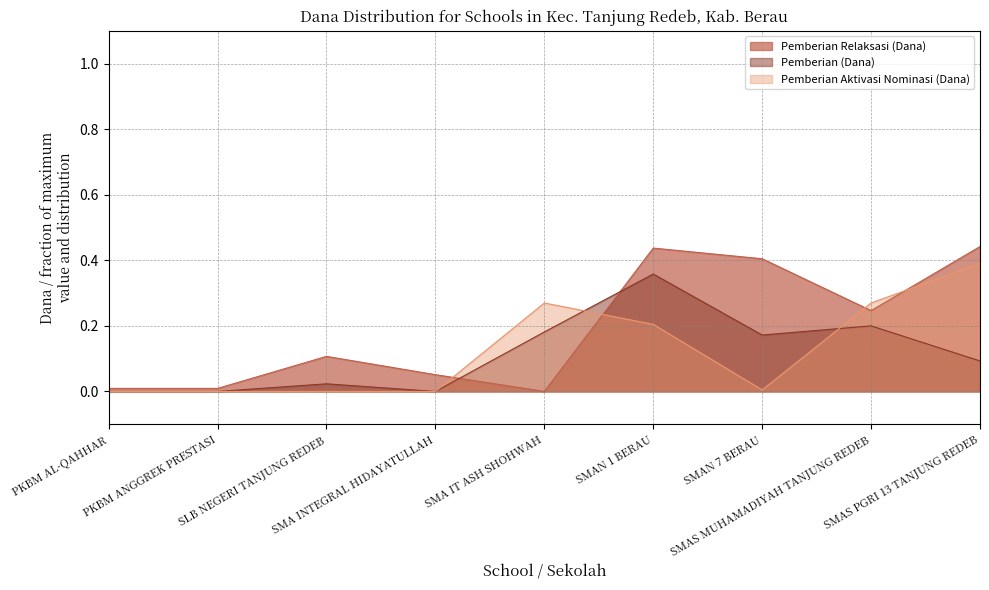

Does the chart display data point markers on the line(s)?

No